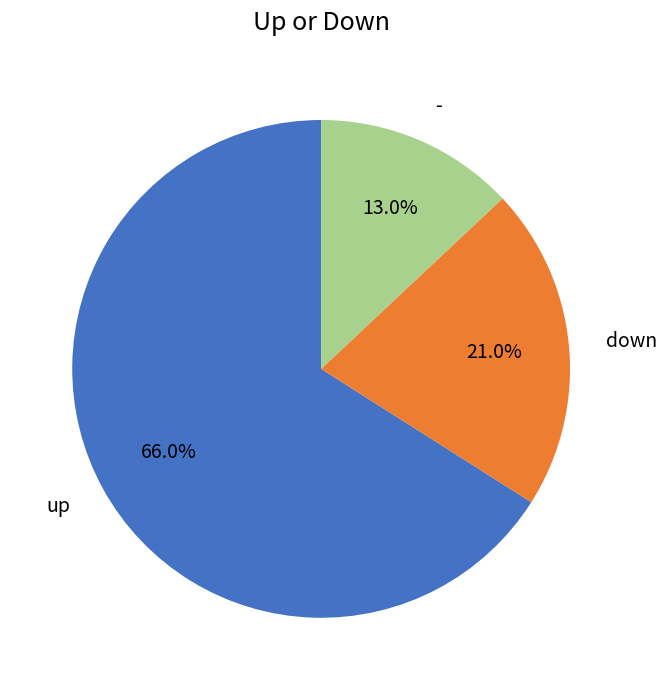

True or false: down accounts for 21% of the total.

True